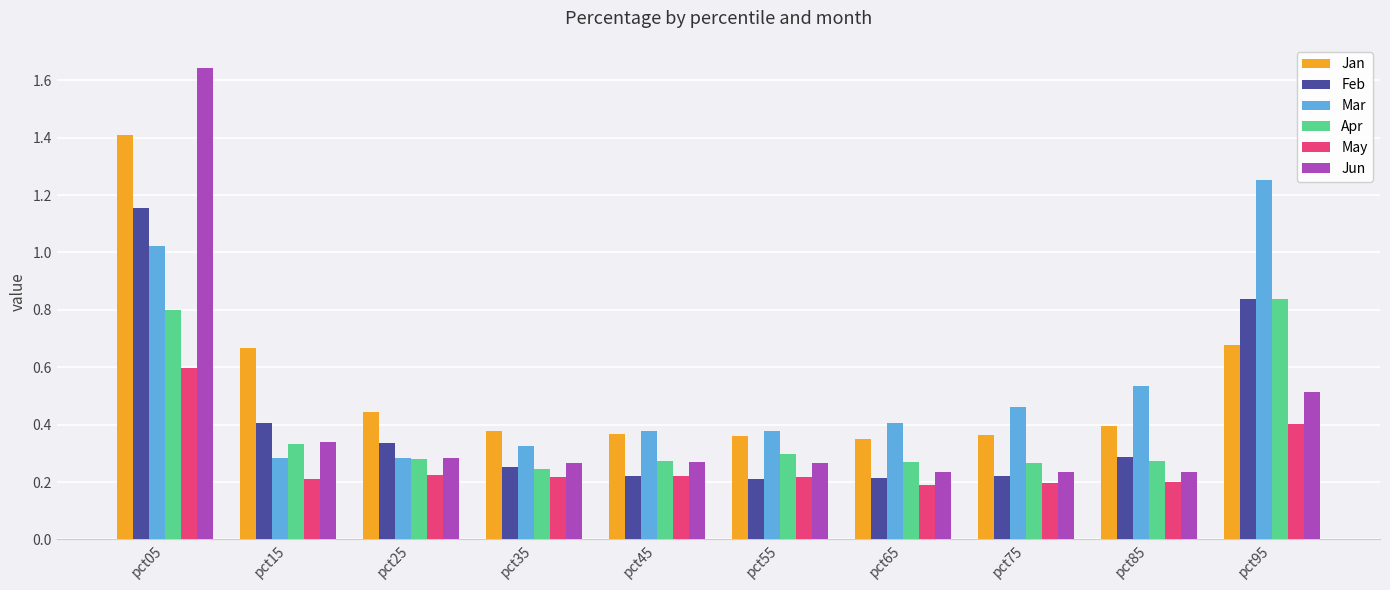

What is the difference between the maximum and minimum values in the Apr series?

0.6